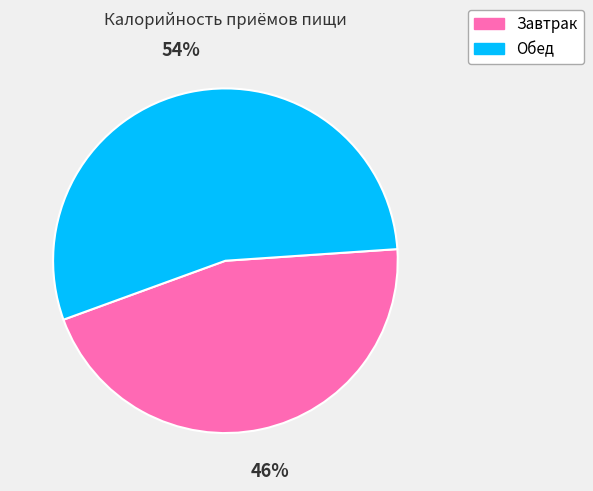

How many slices are in this pie chart?

2